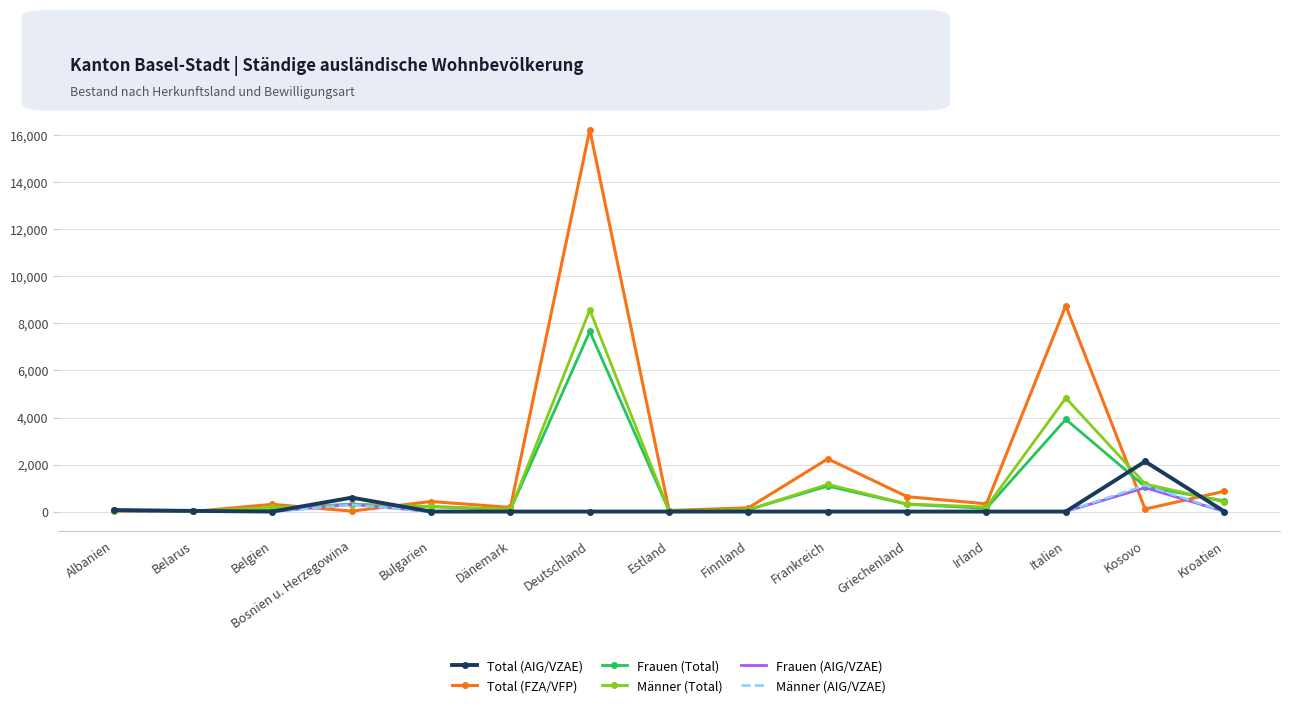

What is the approximate value of Total (FZA/VFP) at Belgien?

307